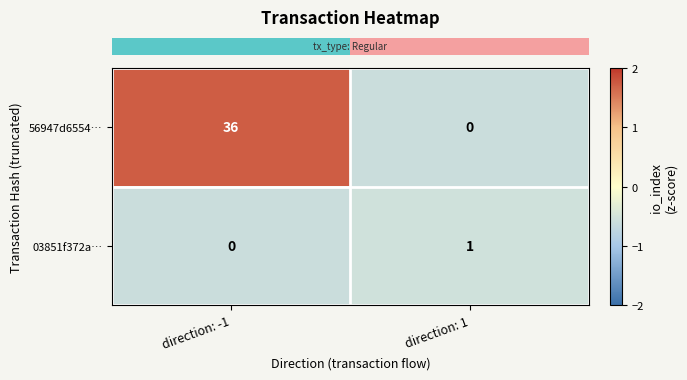

The 03851f372a… series shows 1 at direction: 1. True or false?

True